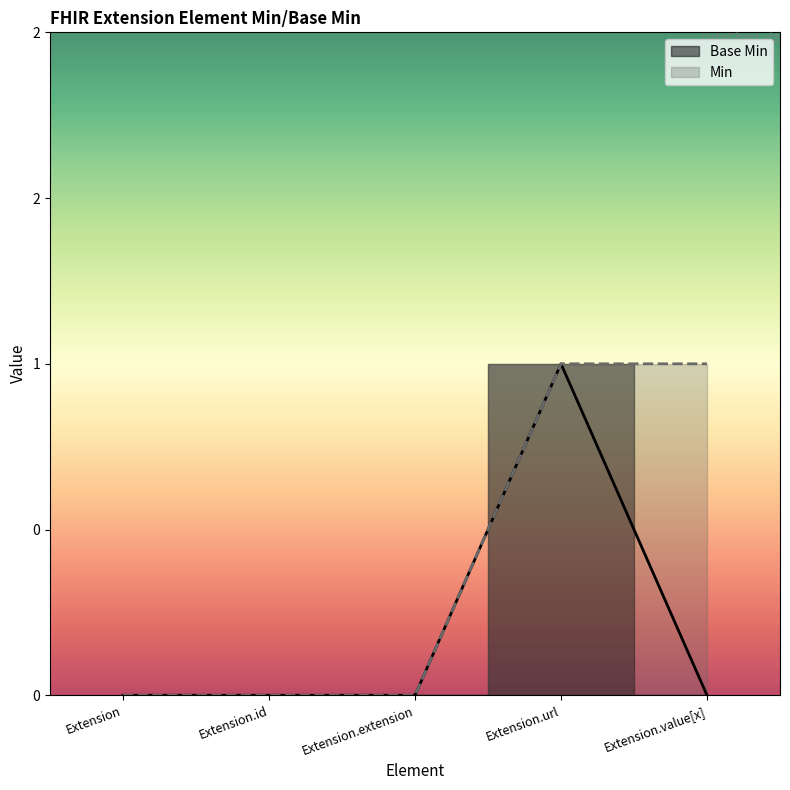

Which has a higher value, Extension or Extension.url?

Extension.url